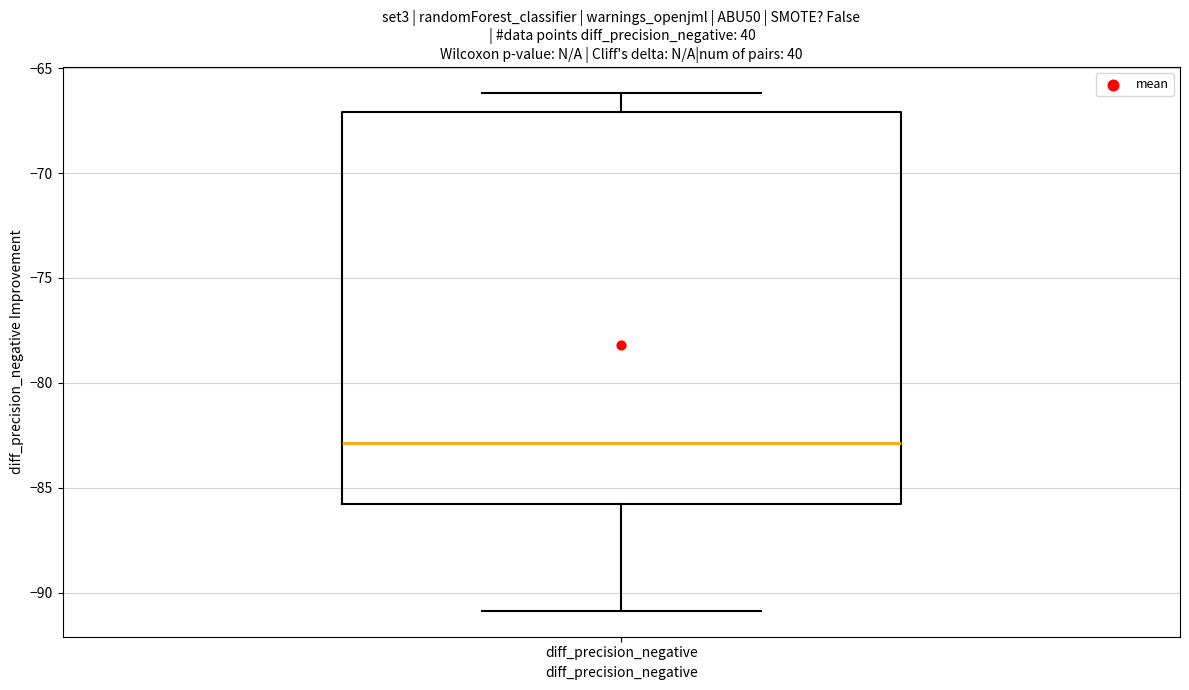

Where is the lower edge of the box for diff_precision_negative on the y-axis? The values are not printed on the chart, so give them approximately, as read against the axis.

-86